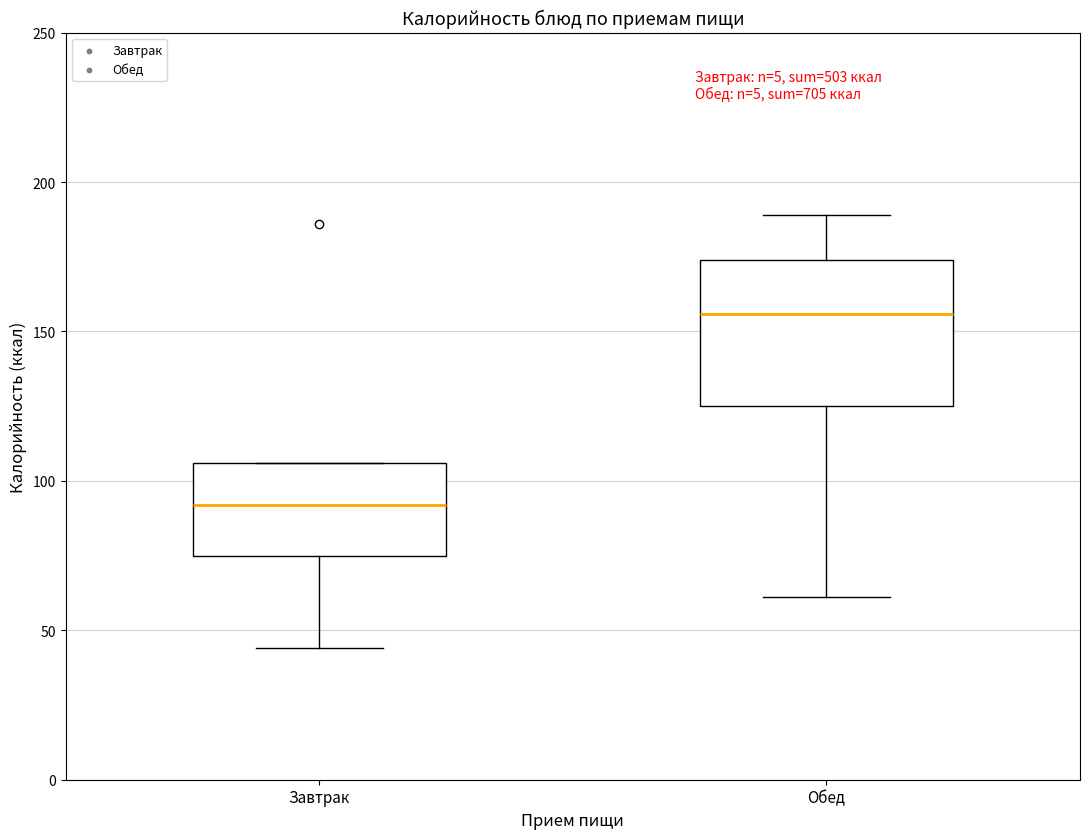

Comparing the boxes themselves (not the whiskers), which one is the tallest?

Обед